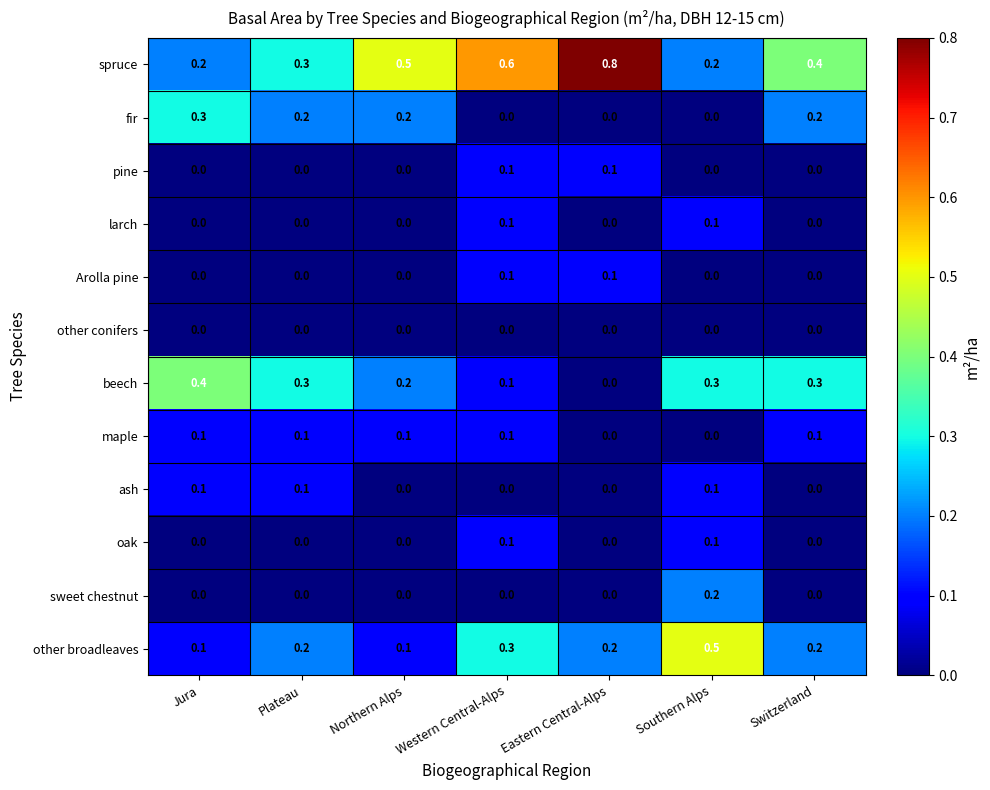

Which series has the largest total across all categories?

spruce